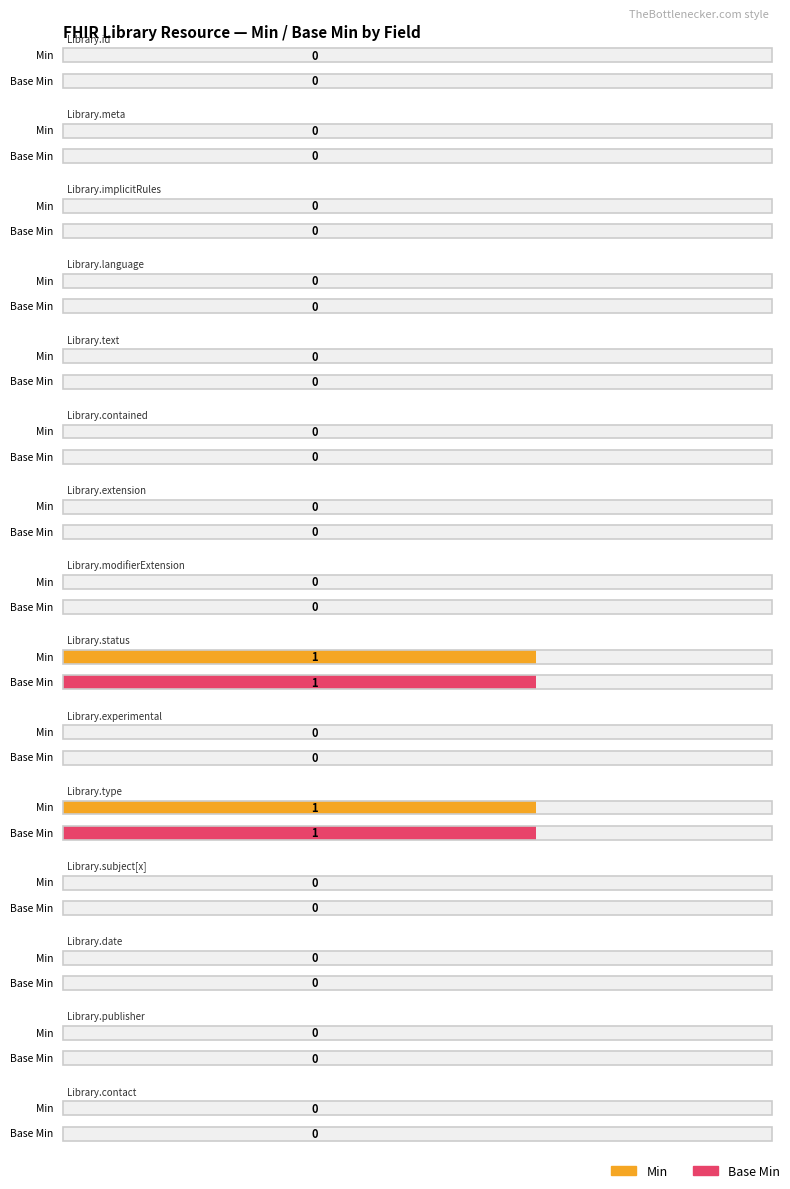

Is it true that Base Min equals 1 at Library.publisher?

False